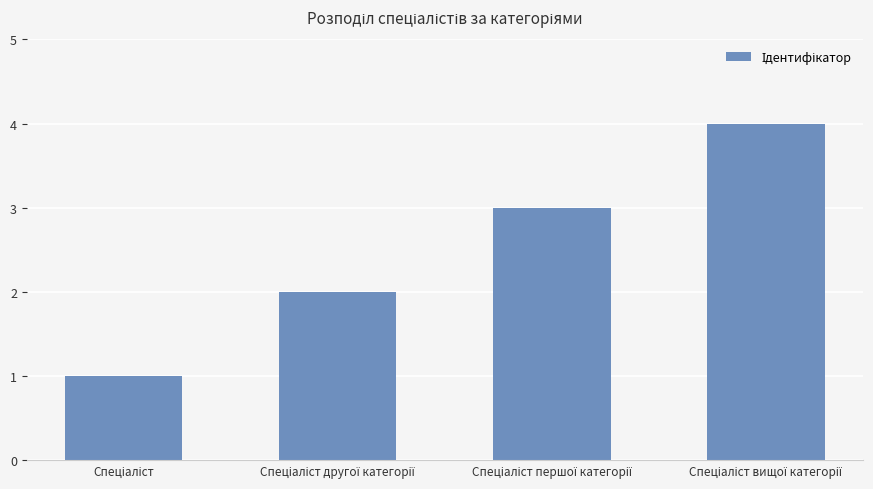

Reading left to right, transcribe all the data shown in this chart.

1	2	3	4